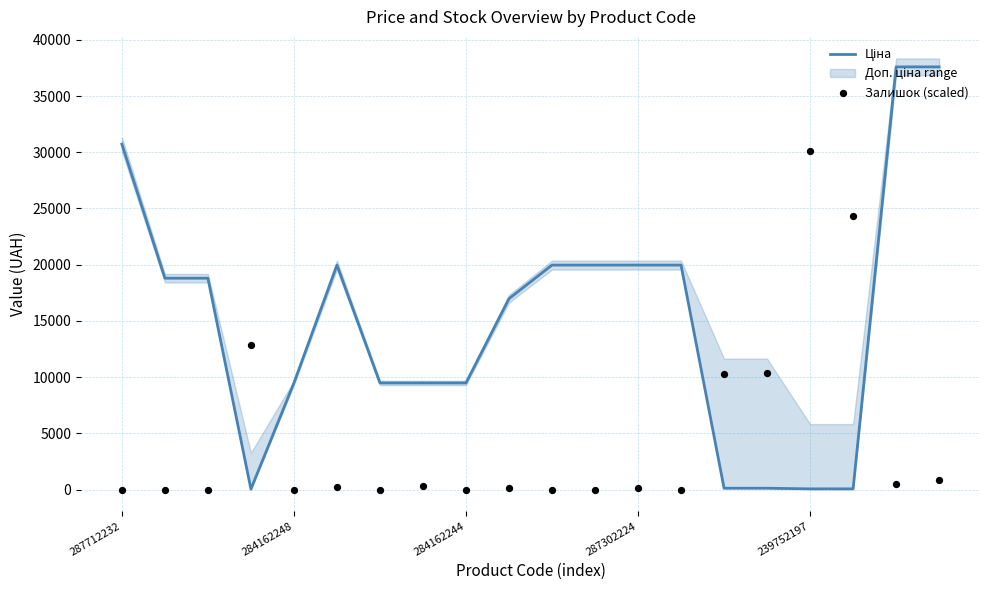

Which series has the widest spread of Y values?

Ціна